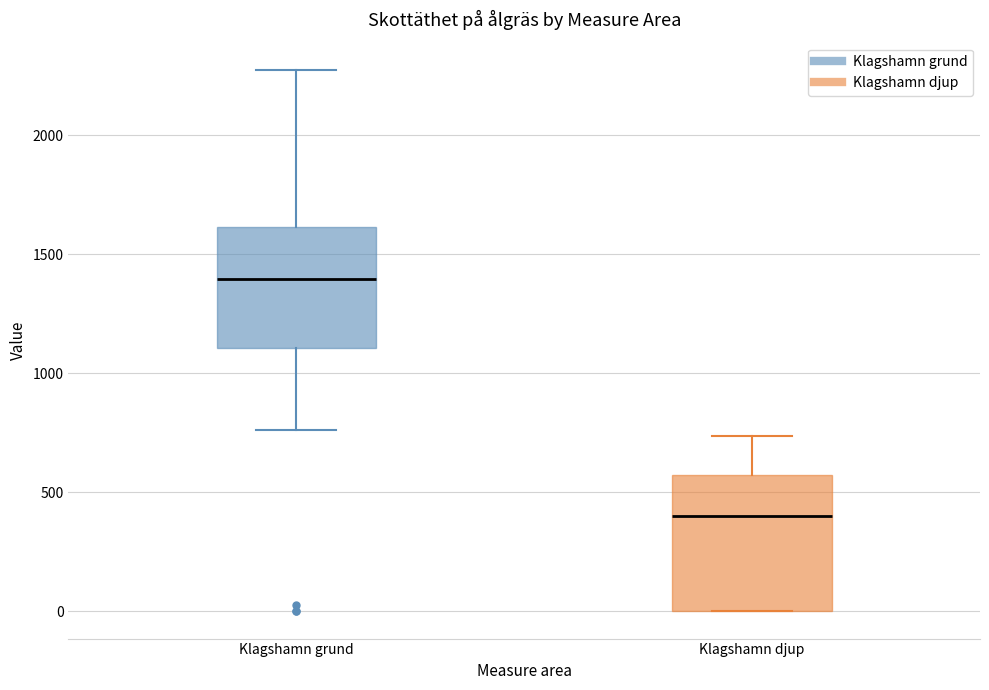

Reading left to right, transcribe this box plot: for each box, give where its median line is, the range the box spans, and where its two whiskers end, as read against the y-axis. The values are not printed on the chart, so give them approximately, as read against the axis.

Klagshamn grund: median 1400, box 1100 to 1600, whiskers 750 to 2300
Klagshamn djup: median 400, box 0 to 550, whiskers 0 to 750